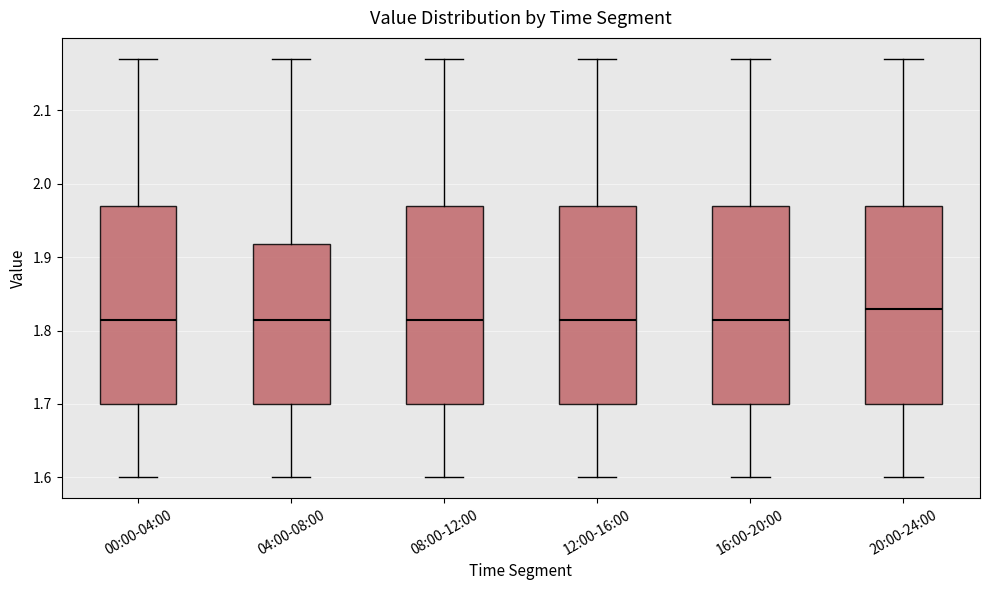

Reading left to right, transcribe this box plot: for each box, give where its median line is, the range the box spans, and where its two whiskers end, as read against the y-axis. The values are not printed on the chart, so give them approximately, as read against the axis.

00:00-04:00: median 1.82, box 1.70 to 1.97, whiskers 1.60 to 2.17
04:00-08:00: median 1.82, box 1.70 to 1.92, whiskers 1.60 to 2.17
08:00-12:00: median 1.82, box 1.70 to 1.97, whiskers 1.60 to 2.17
12:00-16:00: median 1.82, box 1.70 to 1.97, whiskers 1.60 to 2.17
16:00-20:00: median 1.82, box 1.70 to 1.97, whiskers 1.60 to 2.17
20:00-24:00: median 1.83, box 1.70 to 1.97, whiskers 1.60 to 2.17